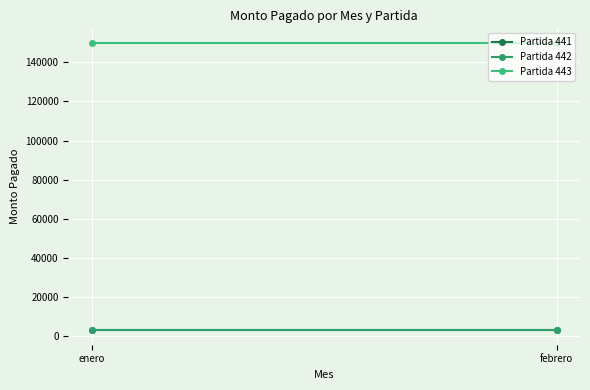

Is this an area chart (filled region under the line)?

No